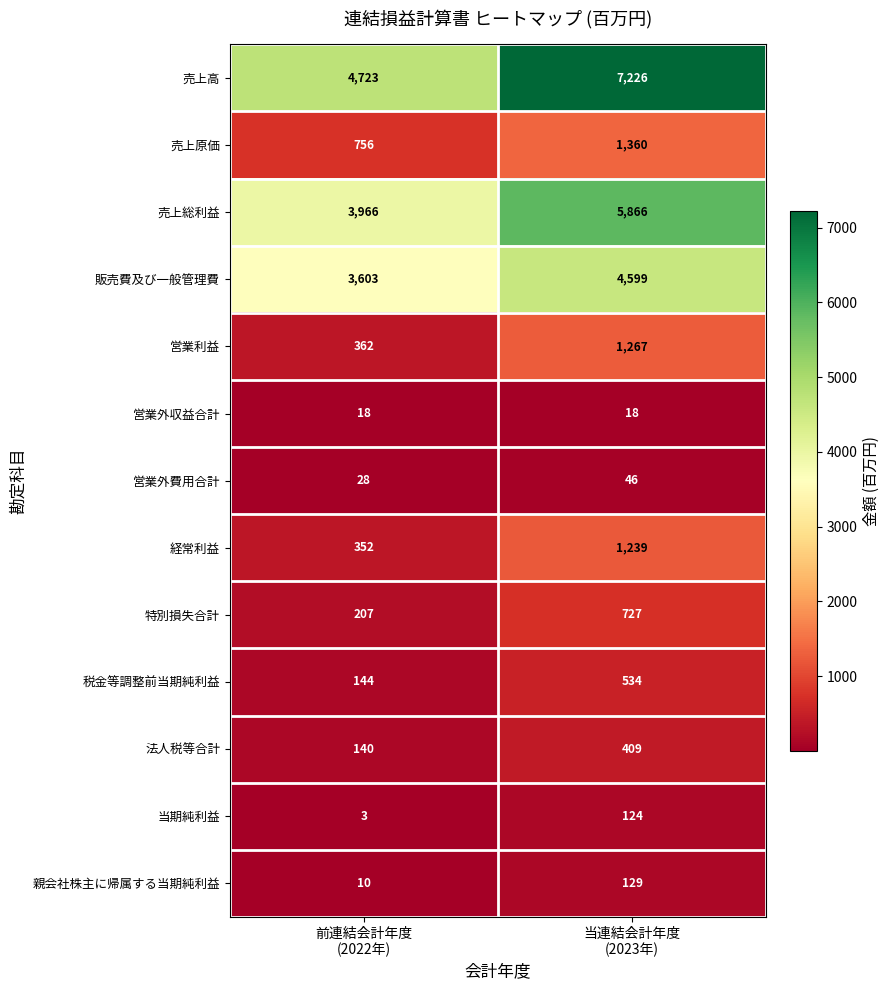

What is the difference between the maximum and minimum values in the 販売費及び一般管理費 series?

996